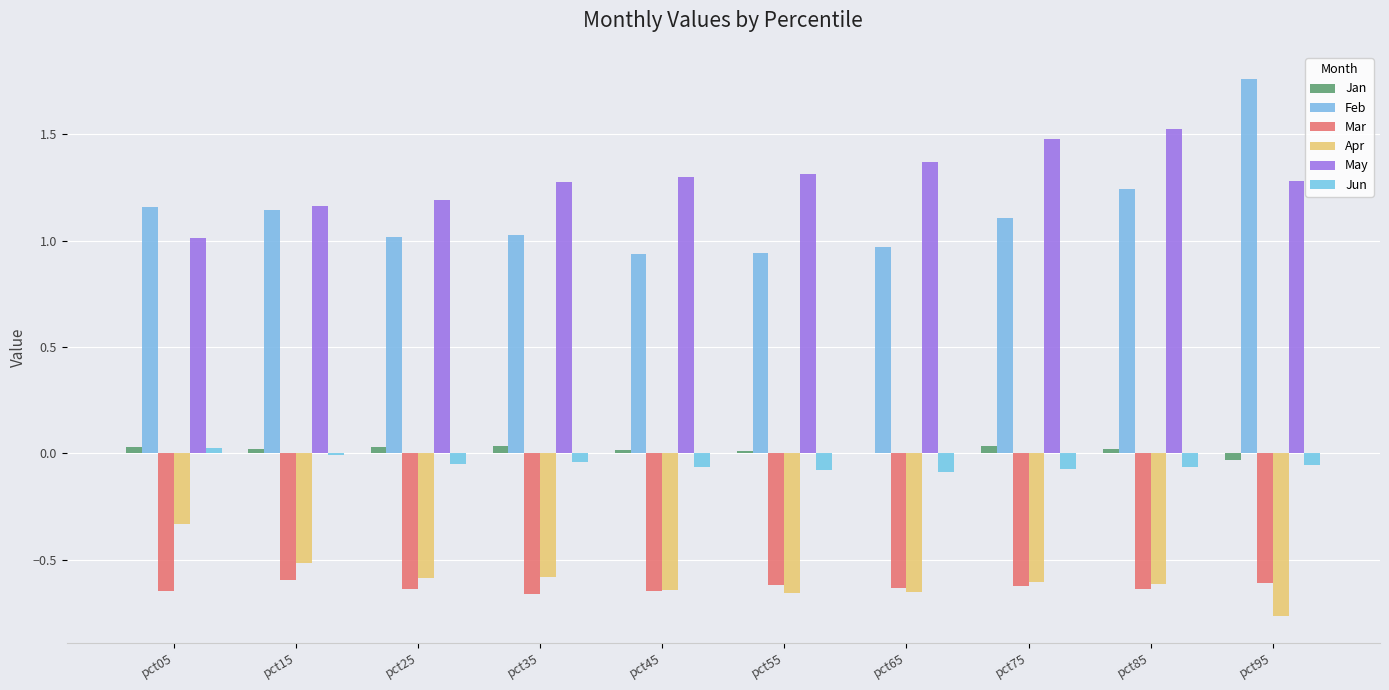

Between pct55 and pct95, which series saw the biggest shift?

Feb